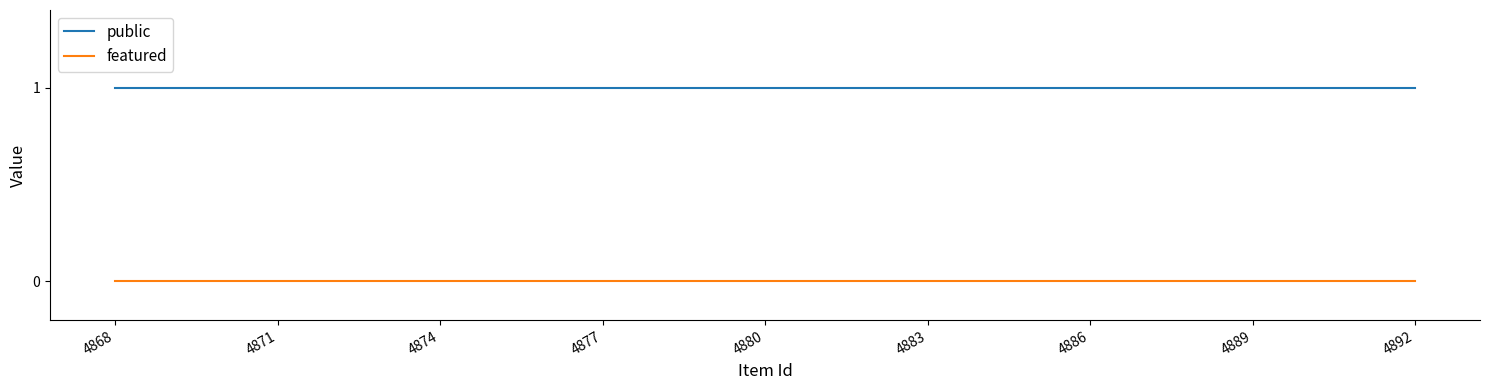

Which series has the largest total across all categories?

public